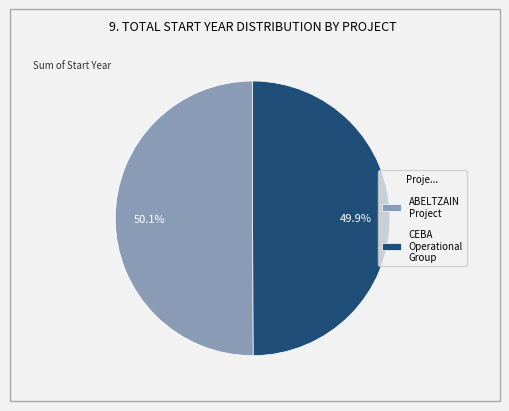

How many slices are in this pie chart?

2